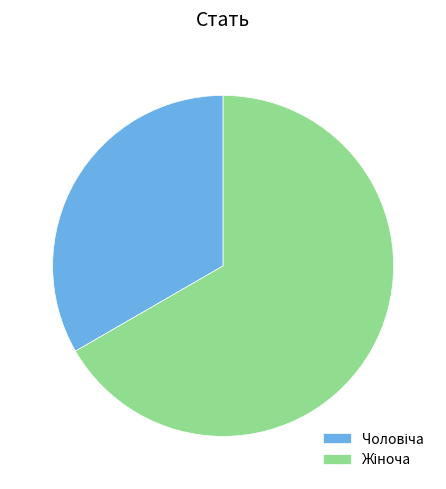

Is there any slice that represents more than half of the pie?

Yes